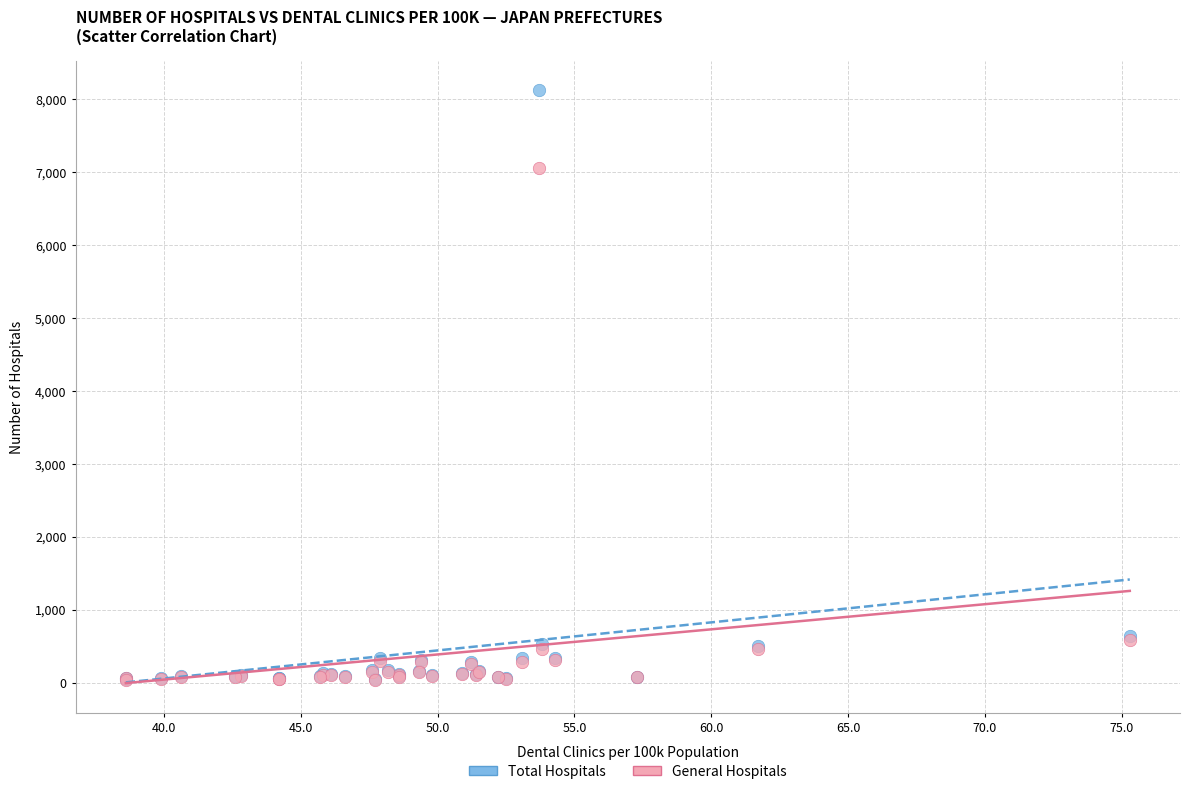

What are all the series names shown in the legend?

Total Hospitals, General Hospitals